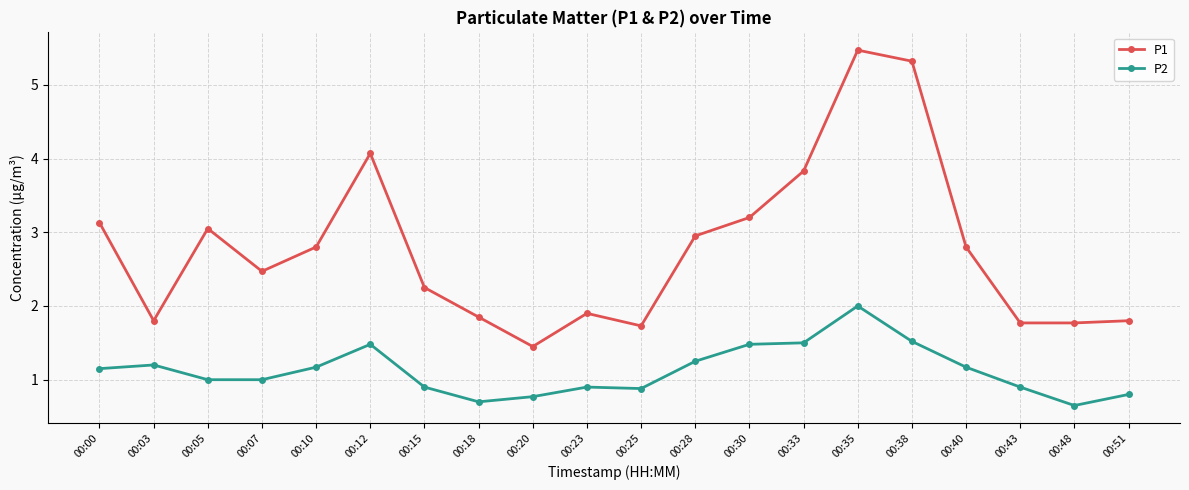

What are all the series names shown in the legend?

P1, P2